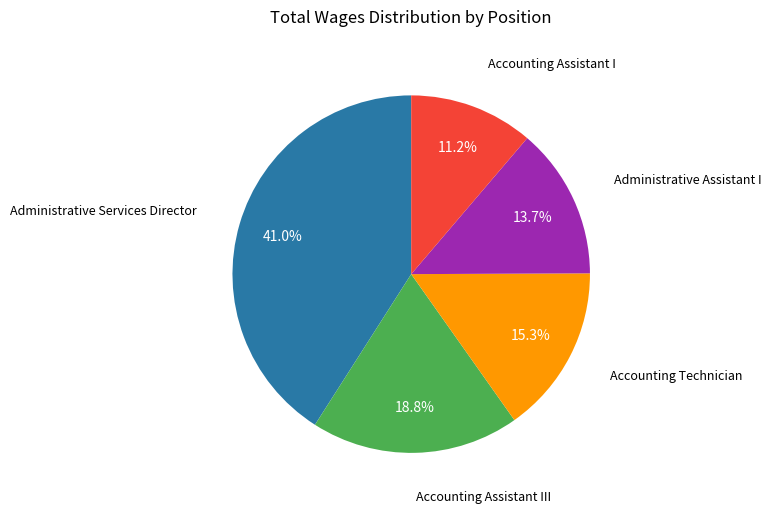

Is there a majority slice in this chart?

No